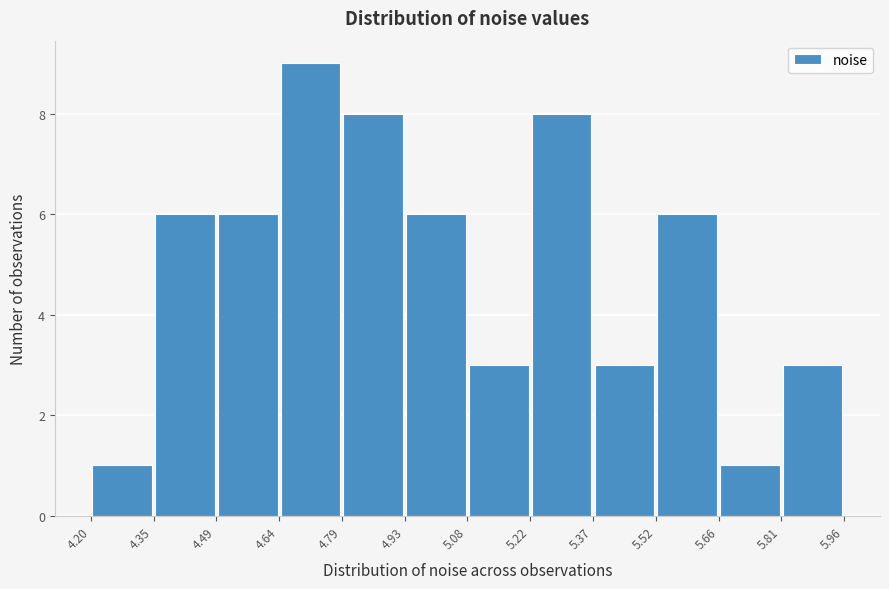

Reading left to right, transcribe this chart: for each bar, give the range it covers on the x-axis and its height. The values are not printed on the chart, so give them approximately, as read against the axis.

4.20 to 4.35: 1
4.35 to 4.49: 6
4.49 to 4.64: 6
4.64 to 4.79: 9
4.79 to 4.93: 8
4.93 to 5.08: 6
5.08 to 5.22: 3
5.22 to 5.37: 8
5.37 to 5.52: 3
5.52 to 5.66: 6
5.66 to 5.81: 1
5.81 to 5.96: 3